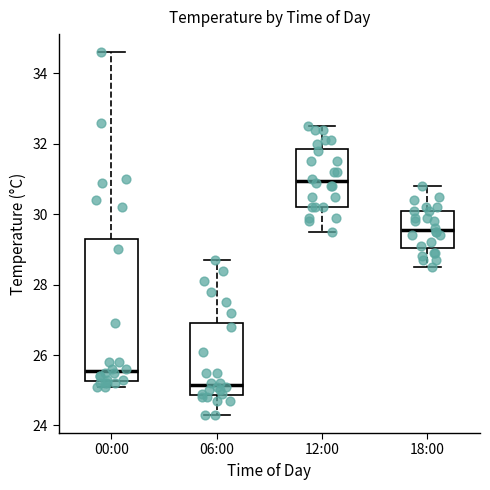

Reading left to right, transcribe this box plot: for each box, give where its median line is, the range the box spans, and where its two whiskers end, as read against the y-axis. The values are not printed on the chart, so give them approximately, as read against the axis.

00:00: median 25.6, box 25.2 to 29.4, whiskers 25.2 (just below the box's lower edge) to 34.6
06:00: median 25.2, box 24.8 to 27.0, whiskers 24.4 to 28.8
12:00: median 31.0, box 30.2 to 31.8, whiskers 29.6 to 32.6
18:00: median 29.6, box 29.0 to 30.2, whiskers 28.6 to 30.8